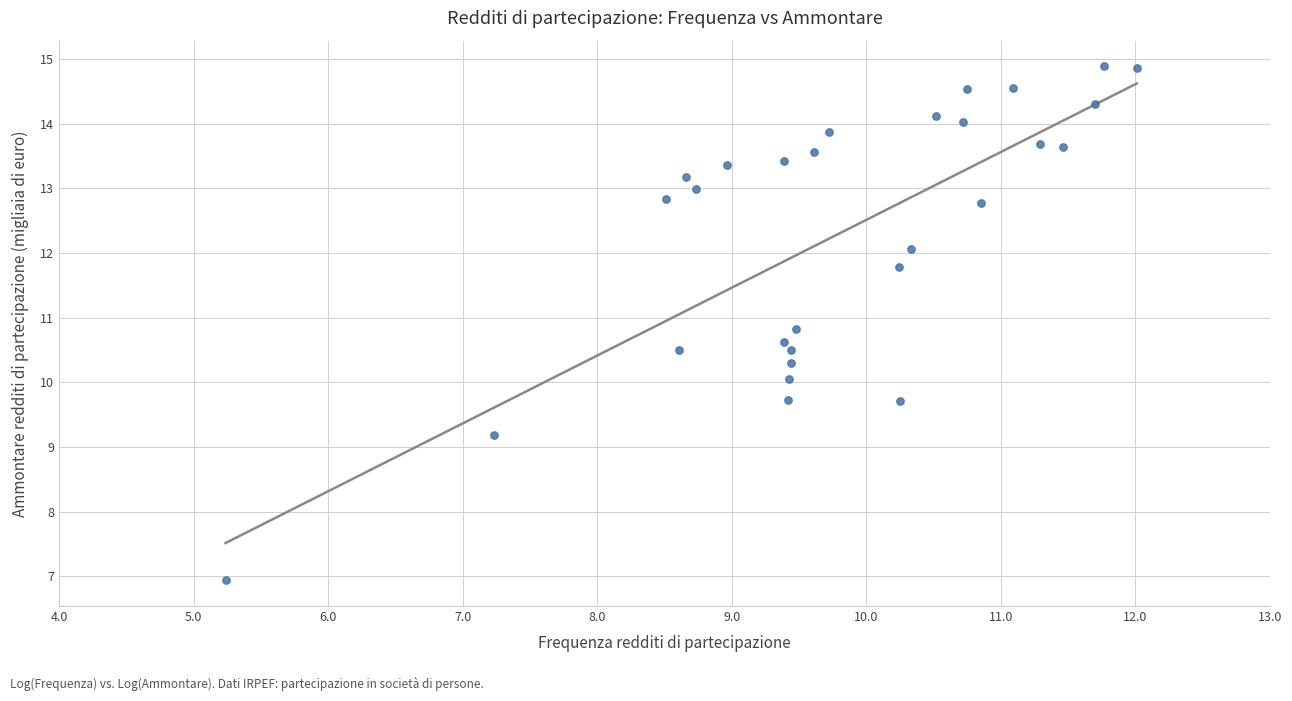

What is the range of X values (max minus min)?

6.8